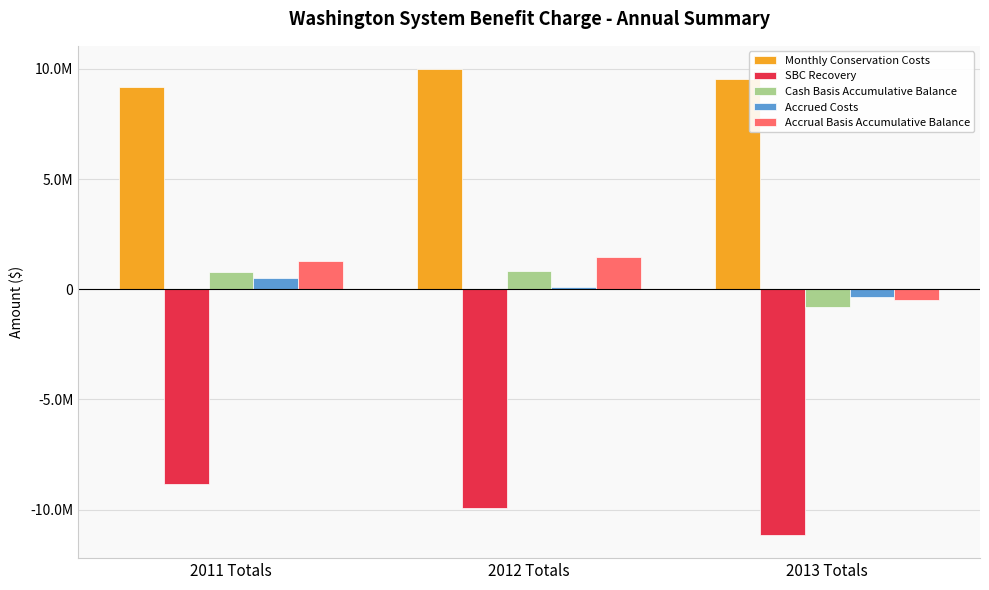

At which category is the sum across all series the highest?

2011 Totals